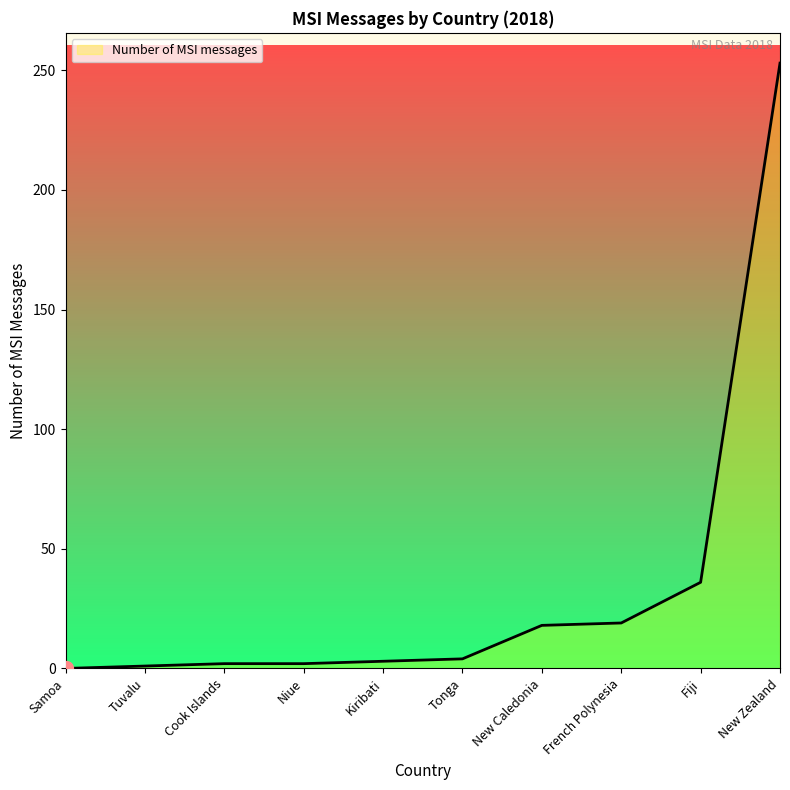

What is the difference between the maximum and minimum values?

253